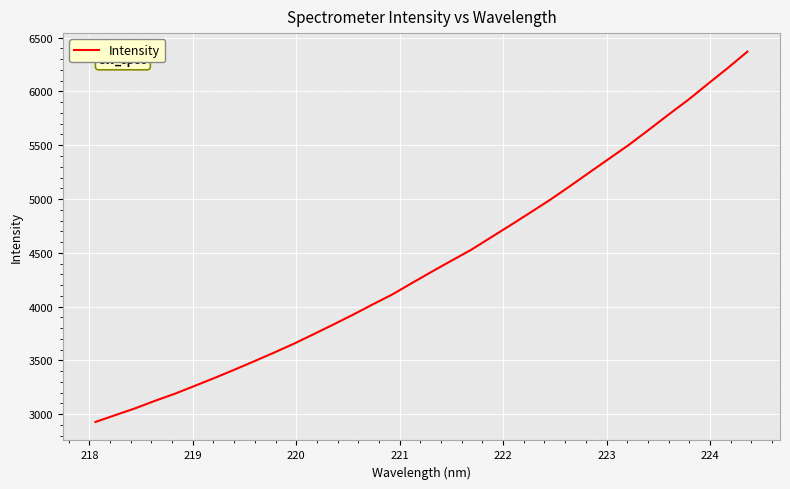

What is the maximum value shown in the chart?

6370.2